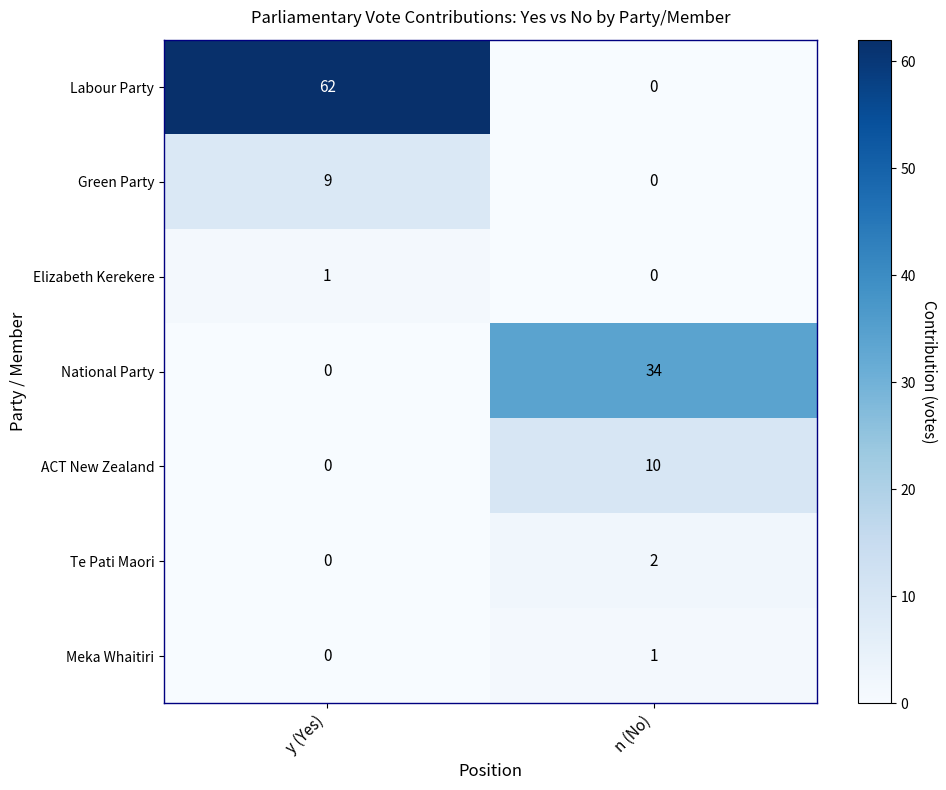

Count the number of categories in the chart.

2